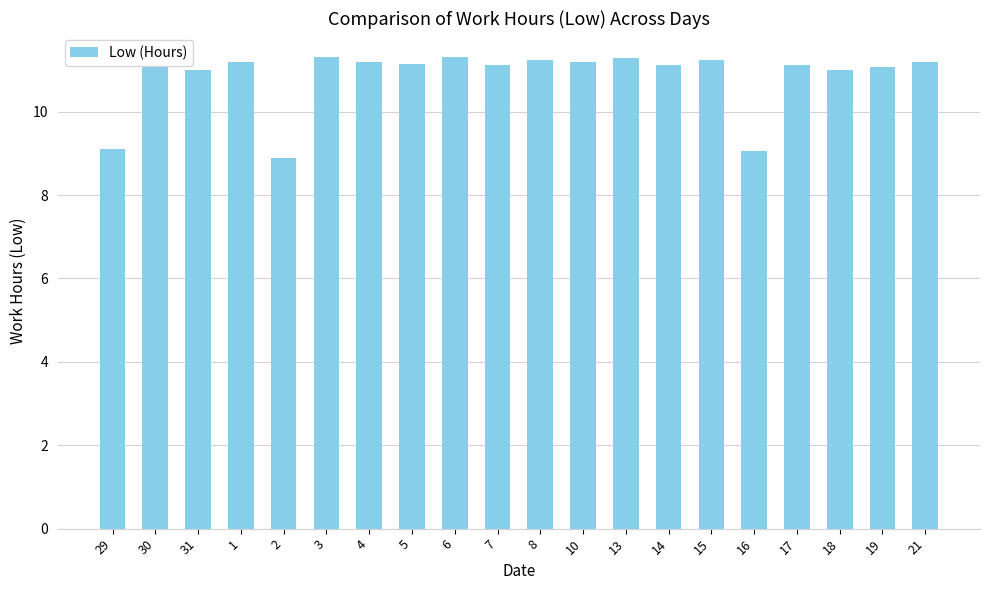

How many data points does each series have?

20